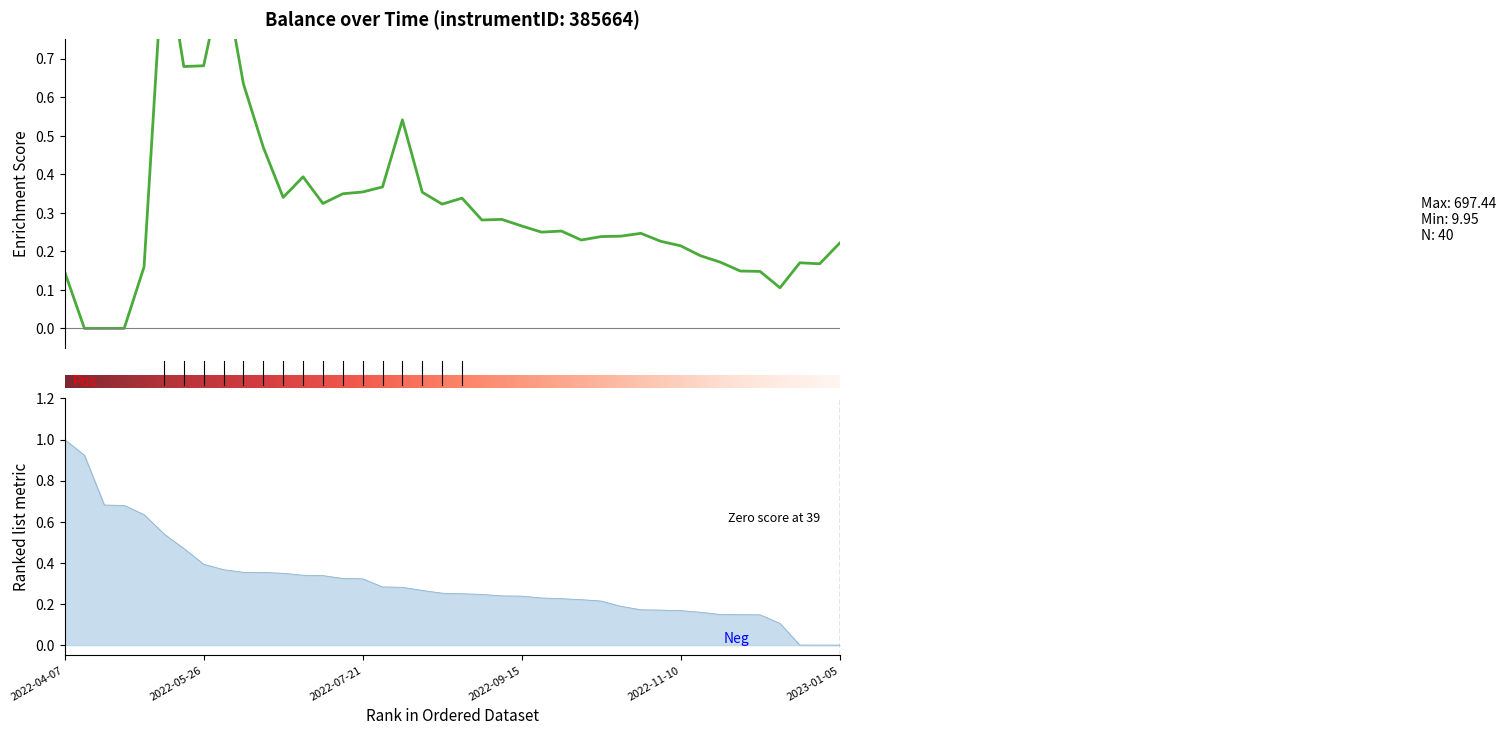

What is the change in value from 2022-07-28 to 2022-10-06?

-0.1